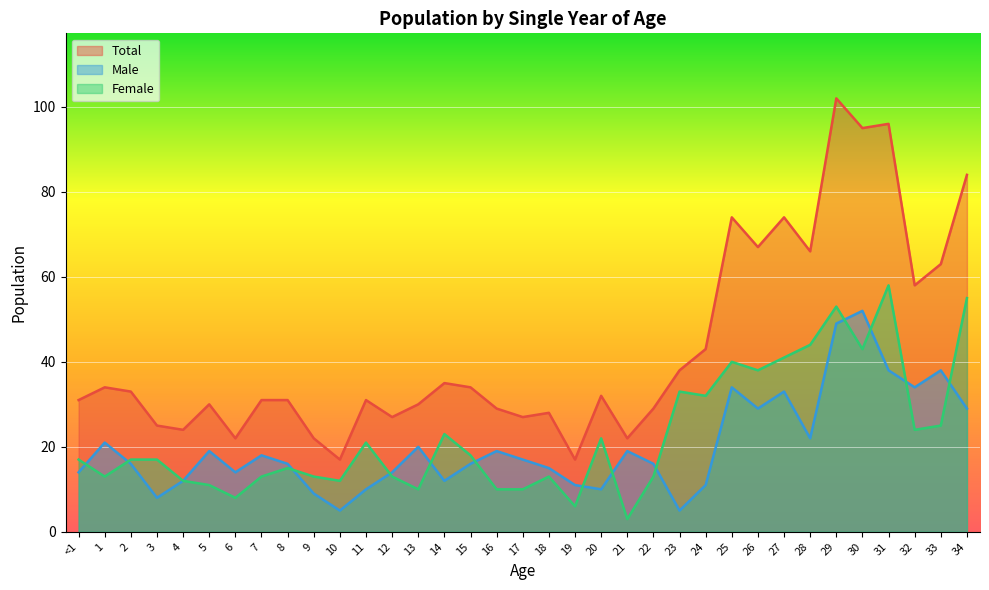

True or false: Female and Total intersect in this chart.

False